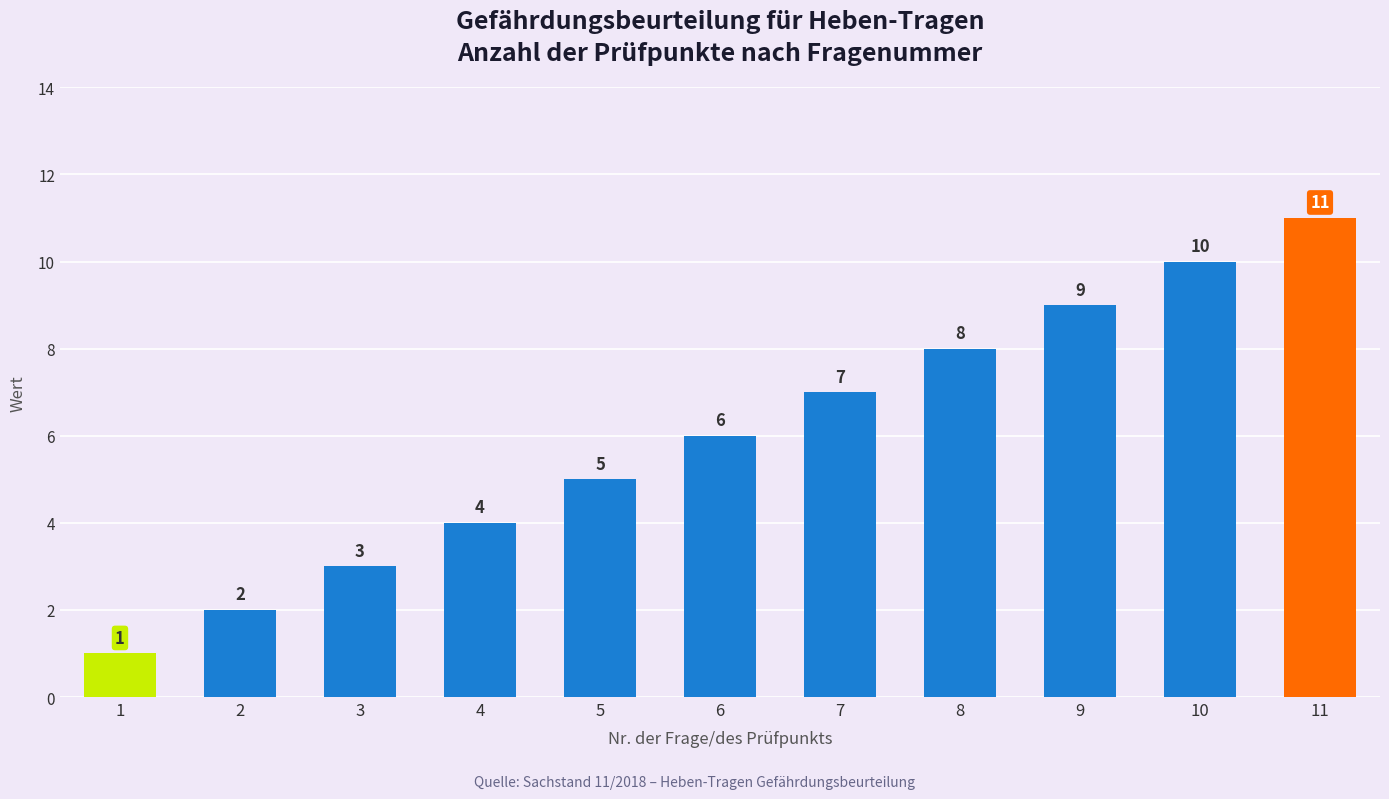

At which label is the value closest to 6?

6